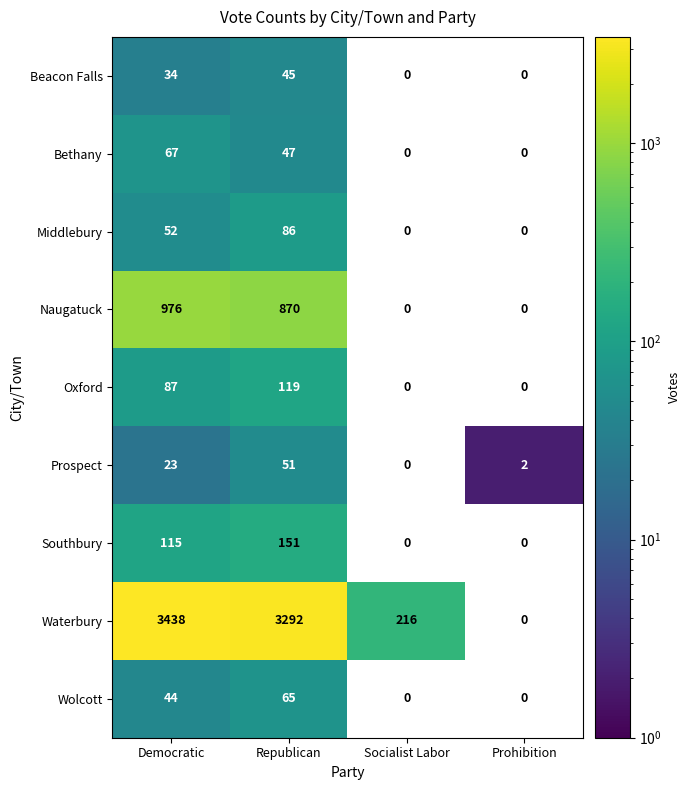

How many distinct data groups are displayed?

9